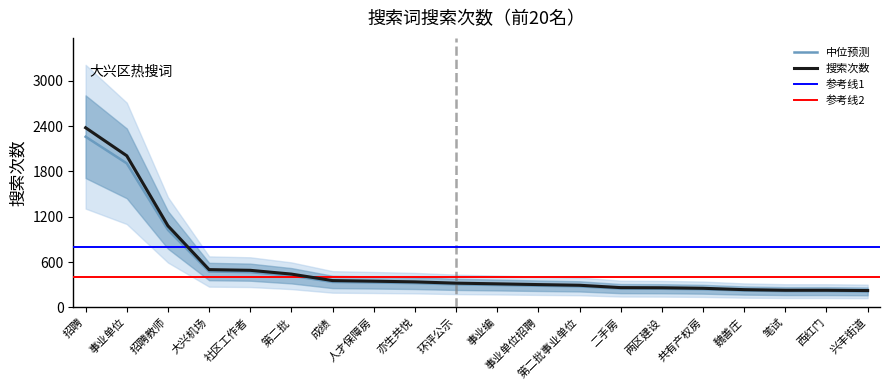

What is the change in value from 招聘教师 to 笔试?

-810.4